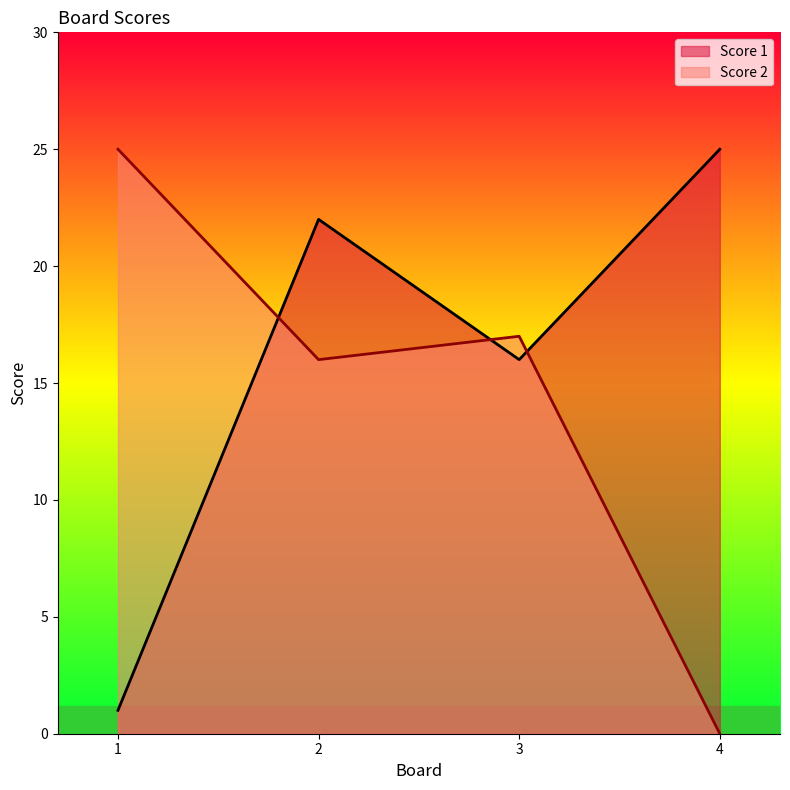

What is the sum of all Score 1 values?

64